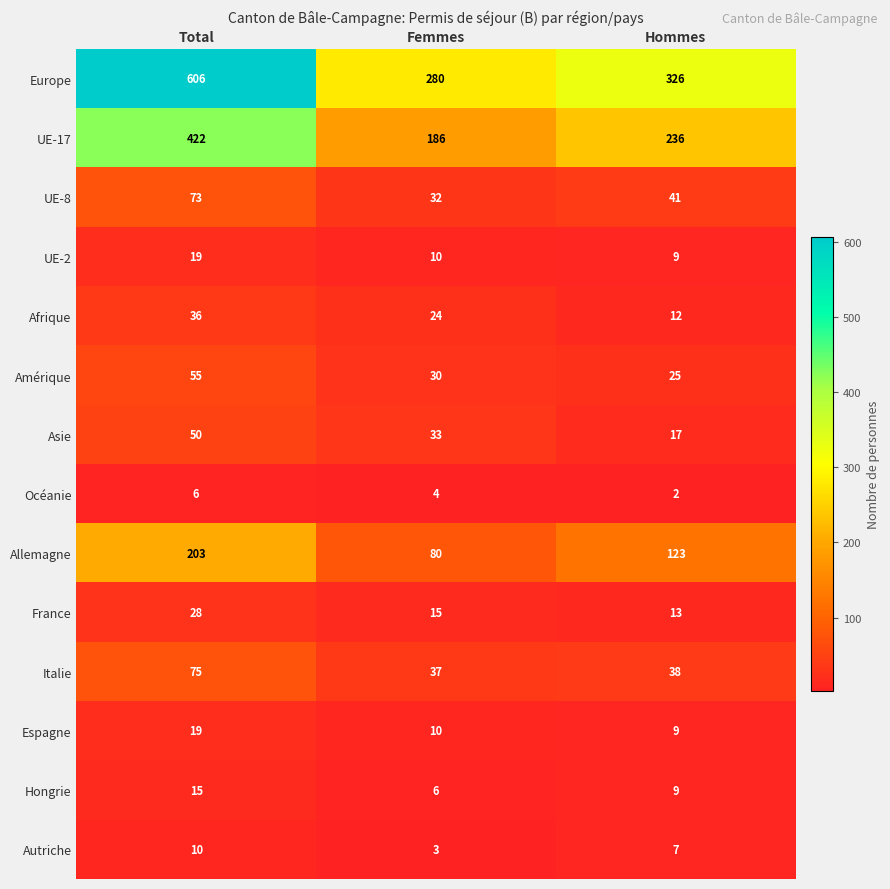

What is the difference between the Autriche values at Hommes and Total?

3